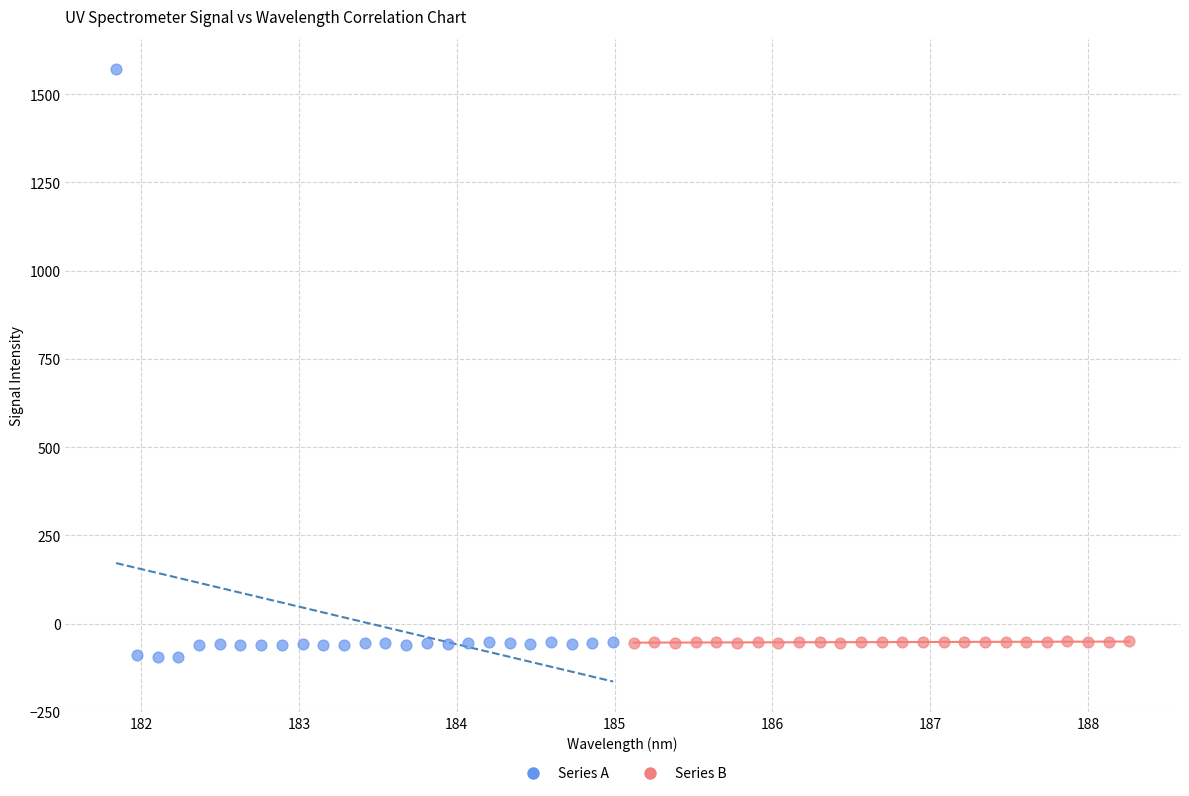

Which series reaches the maximum Y coordinate?

Series A